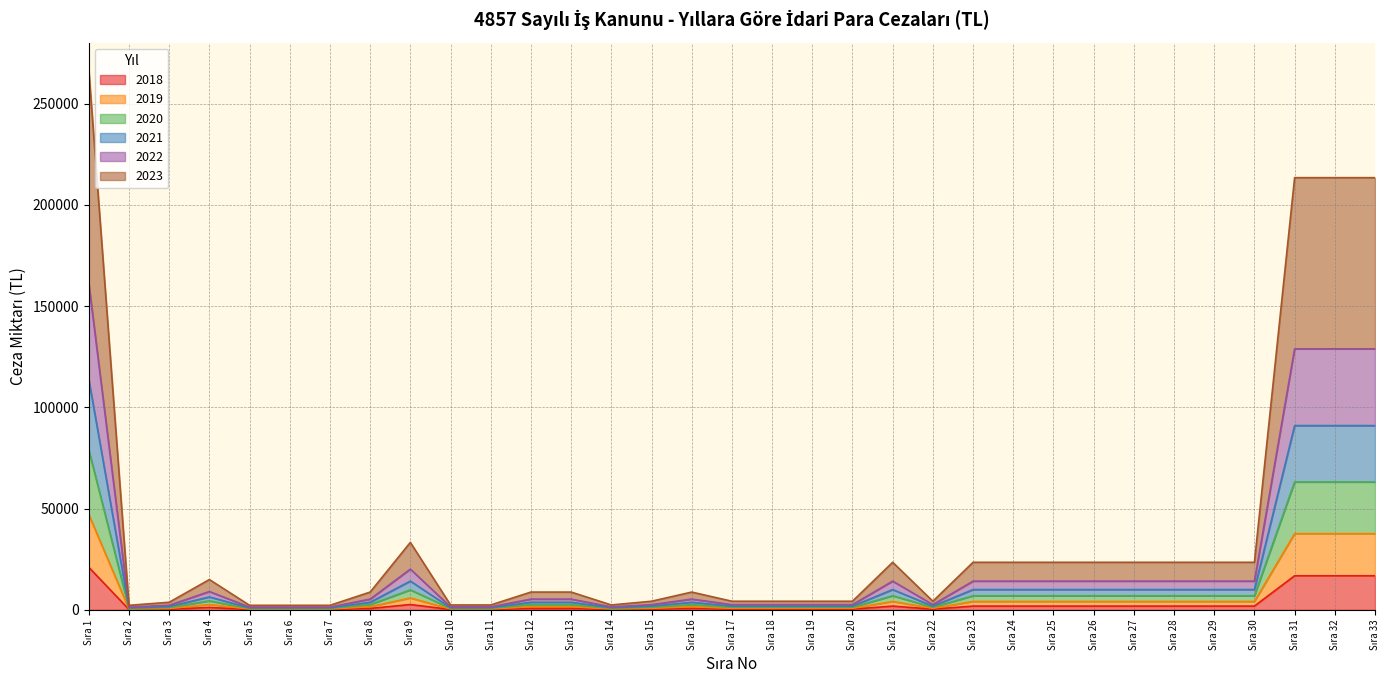

At which category is the sum across all series the highest?

Sıra 1